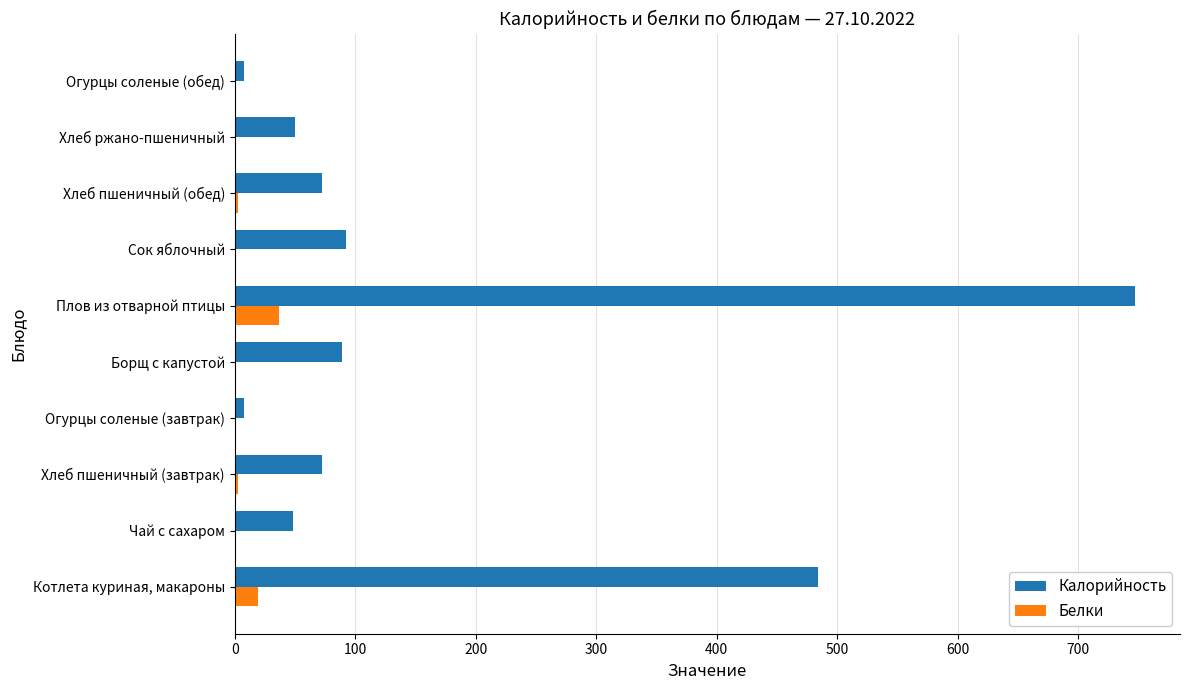

Which series has the largest range (max minus min)?

Калорийность